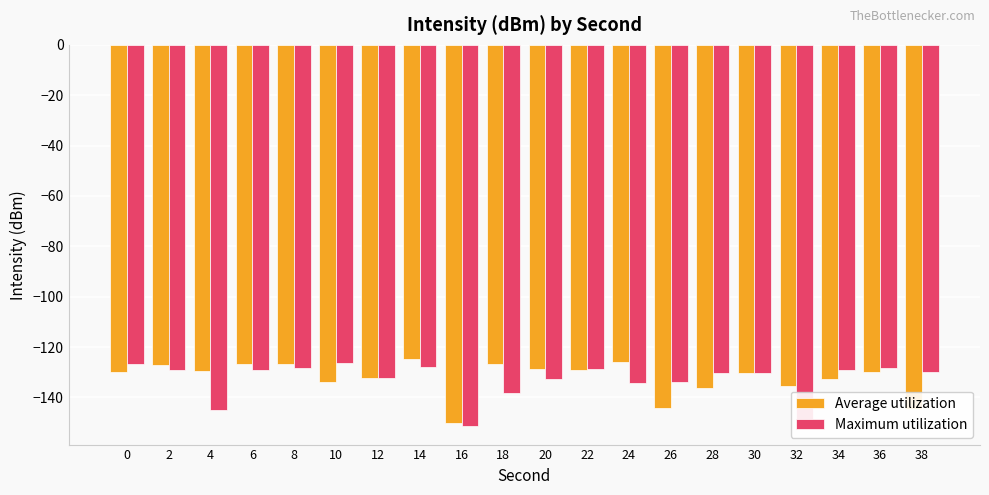

Which series changed the most between 10 and 26?

Average utilization